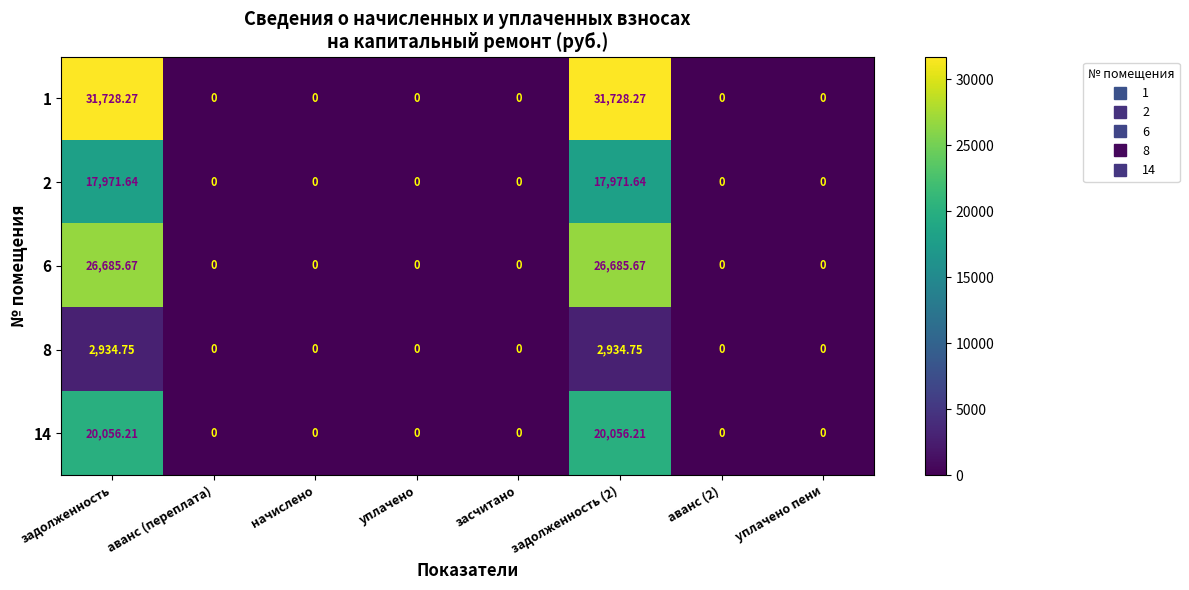

At how many categories does at least one series exceed 22168?

2